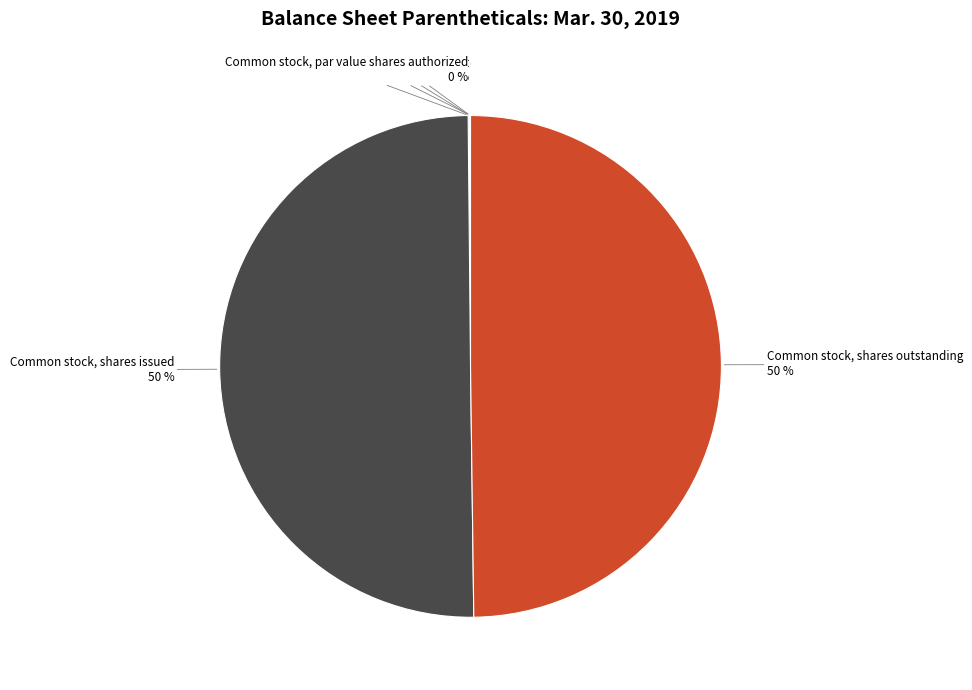

To the nearest percent, what is the difference between the largest and smallest slice percentages?

50%